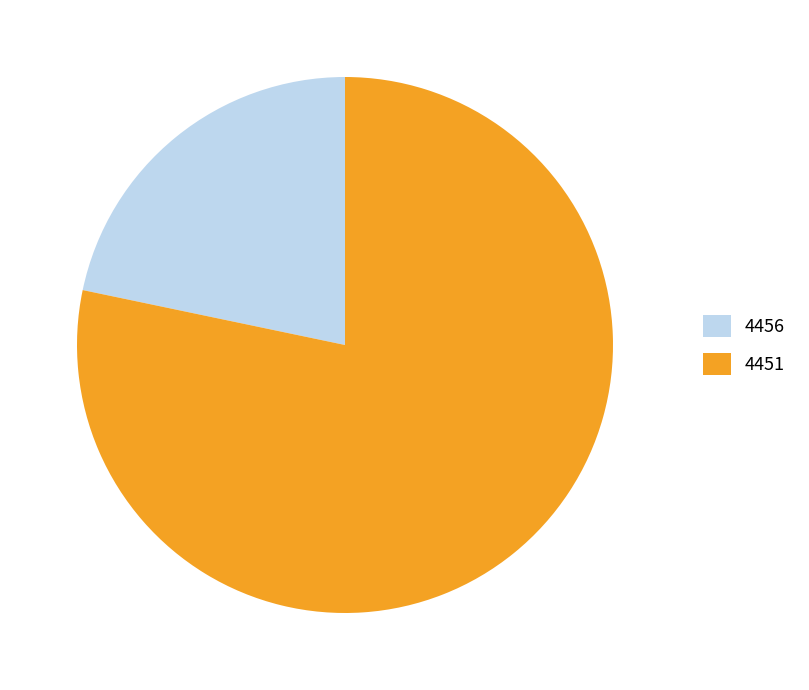

Is the sum of 4456 and 4451 greater than half?

Yes